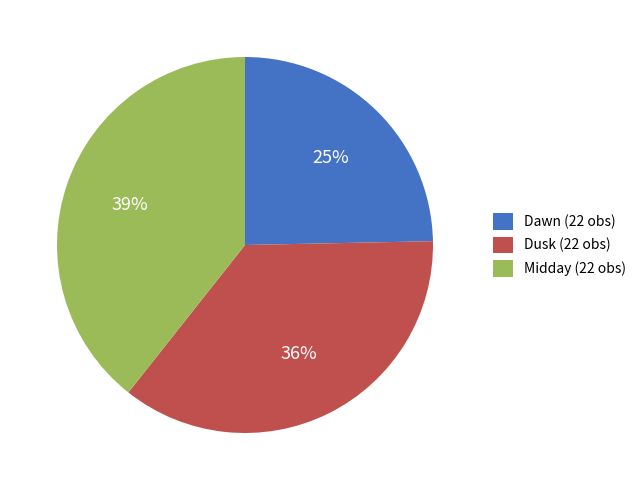

Does Dusk account for over 50% of the chart?

No